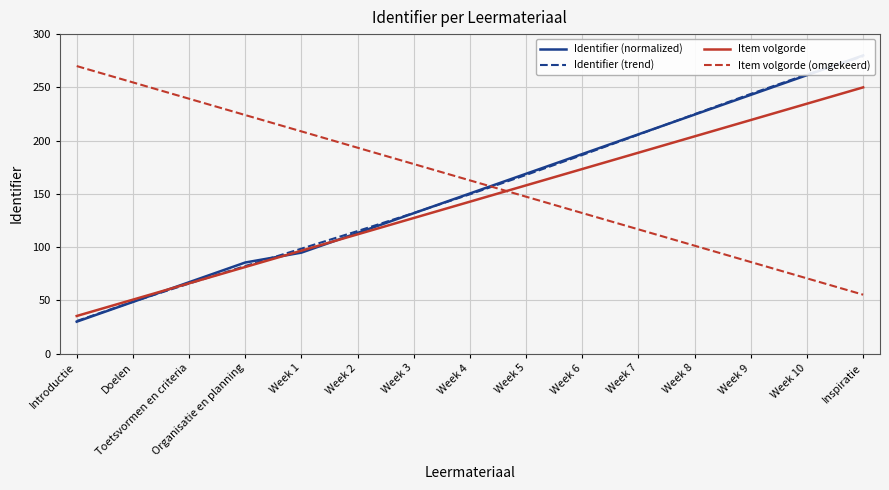

Where do Item volgorde and Identifier (normalized) first cross each other?

Doelen and Toetsvormen en criteria